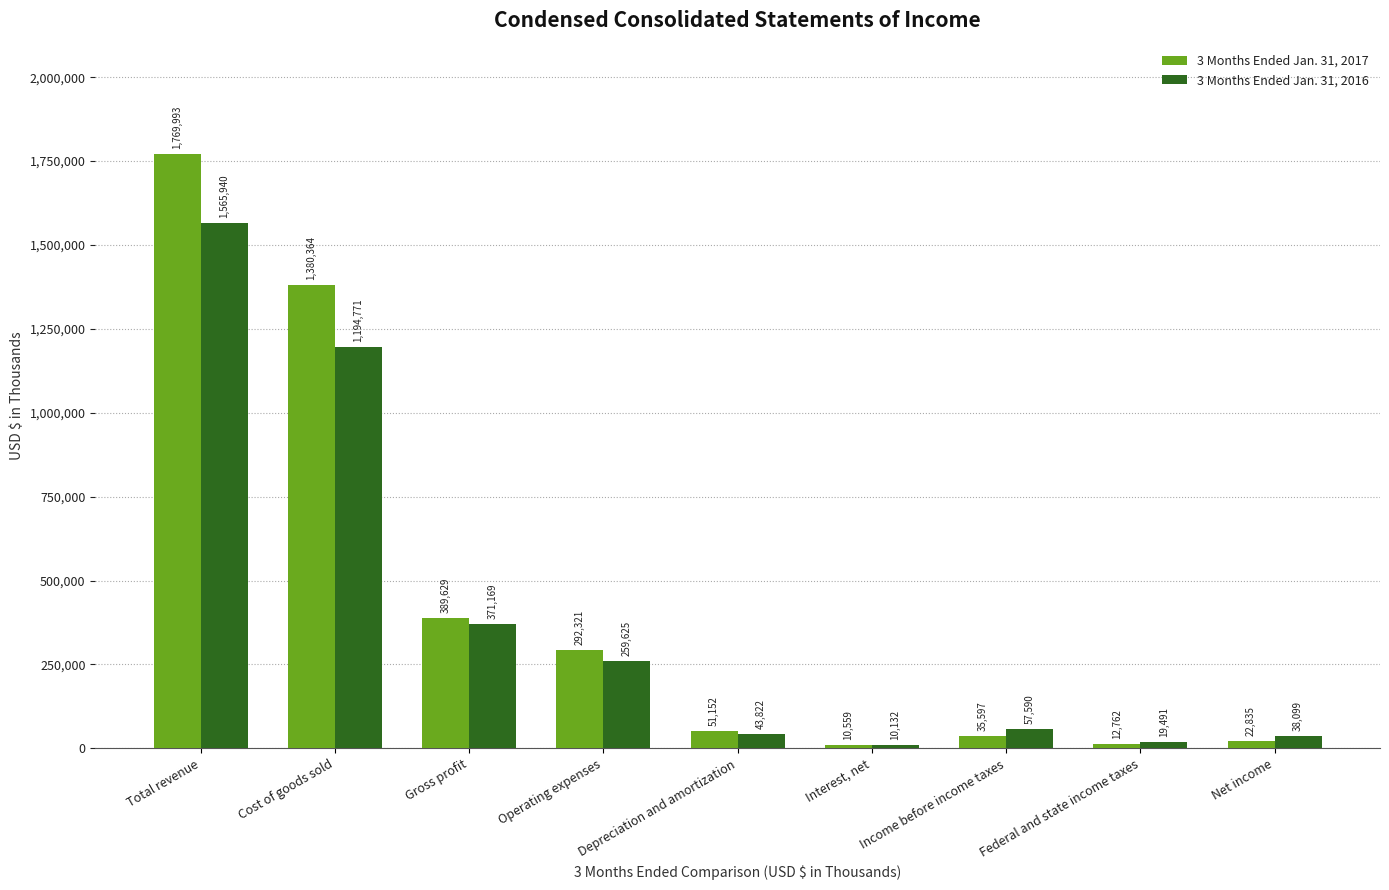

True or false: 3 Months Ended Jan. 31, 2017 has a value of 467874 at Cost of goods sold.

False